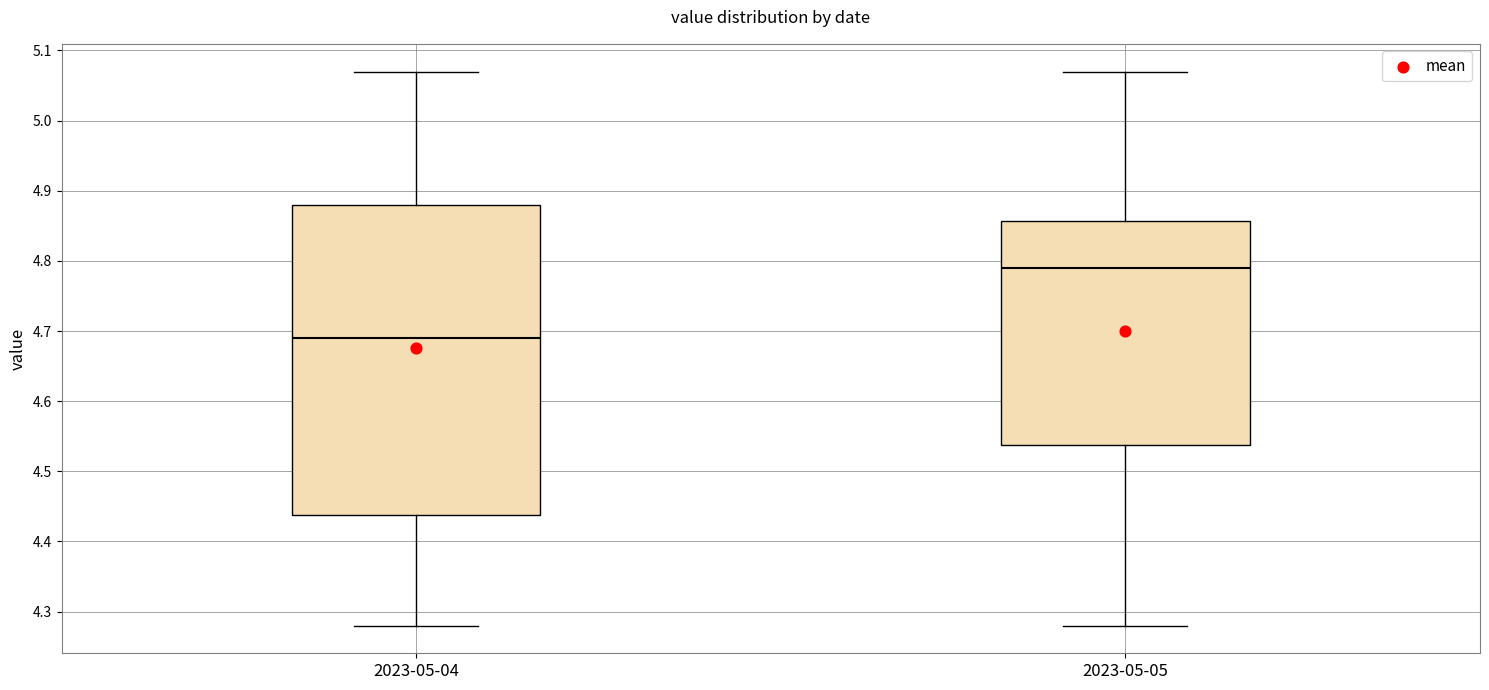

Reading left to right, transcribe this box plot: for each box, give where its median line is, the range the box spans, and where its two whiskers end, as read against the y-axis. The values are not printed on the chart, so give them approximately, as read against the axis.

2023-05-04: median 4.69, box 4.44 to 4.88, whiskers 4.28 to 5.07
2023-05-05: median 4.79, box 4.54 to 4.86, whiskers 4.28 to 5.07